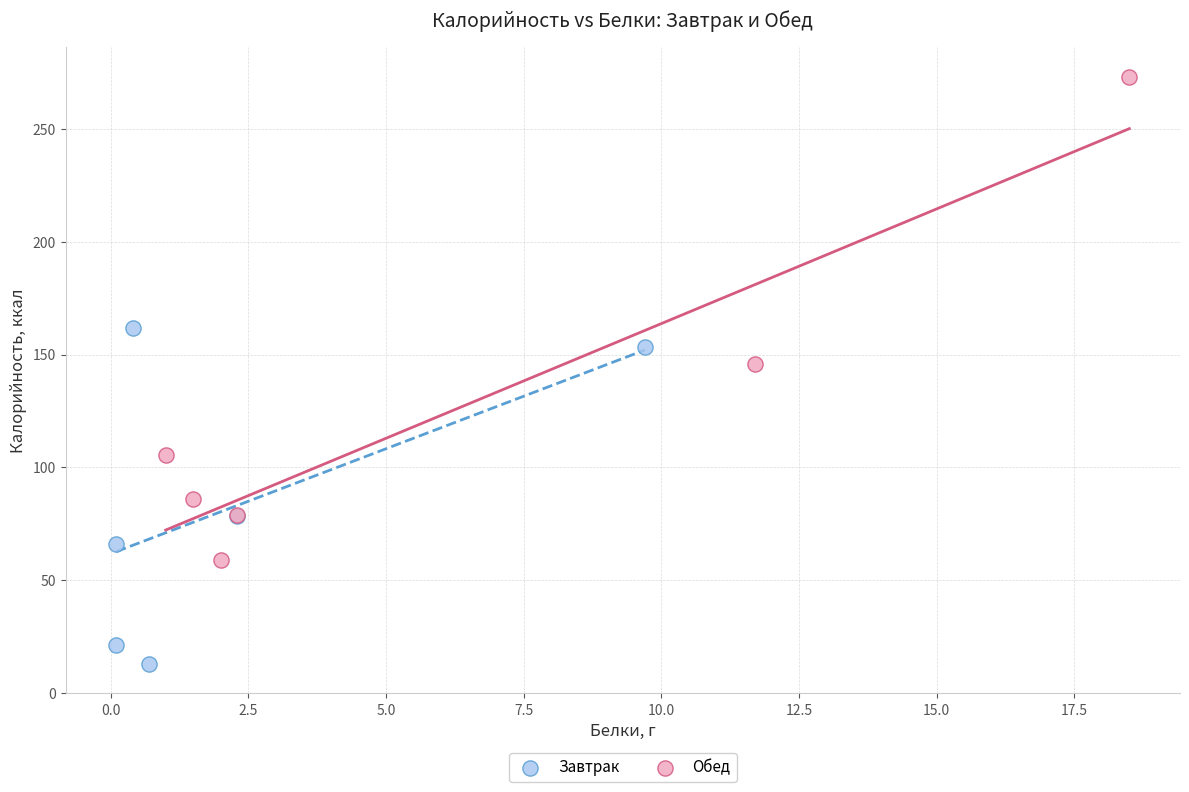

Which series contains the highest Y value?

Обед